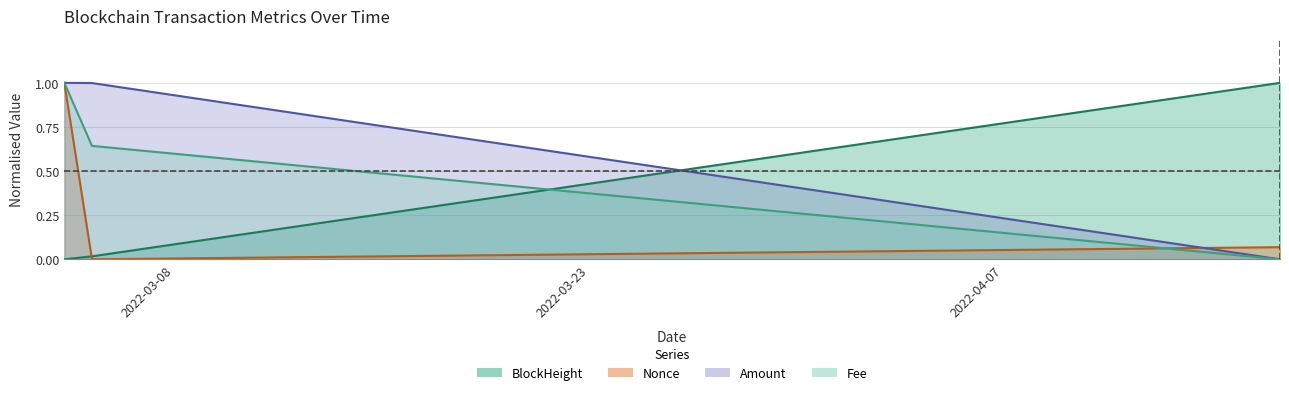

Is the value of Nonce at 2022-04-17 greater than the value of Fee at 2022-03-04?

No